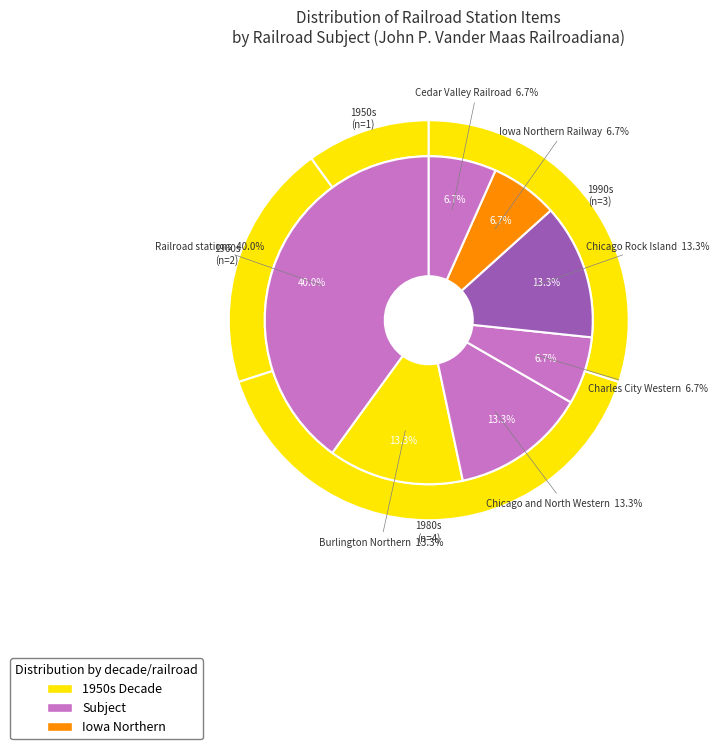

Is there a majority slice in this chart?

No